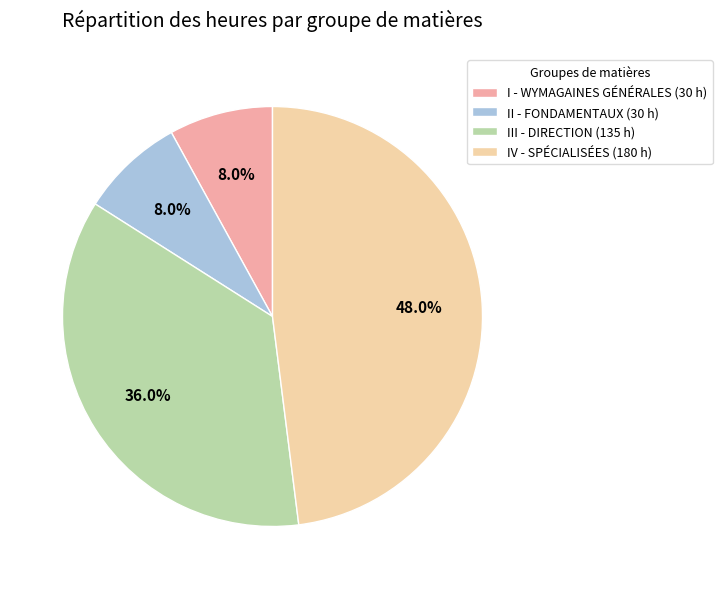

Which category has the biggest portion of the pie?

IV - SPÉCIALISÉES (180 h)